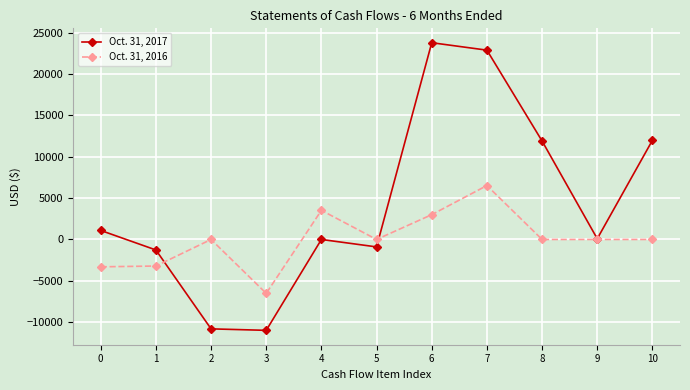

Which series has the widest spread of values?

Oct. 31, 2017